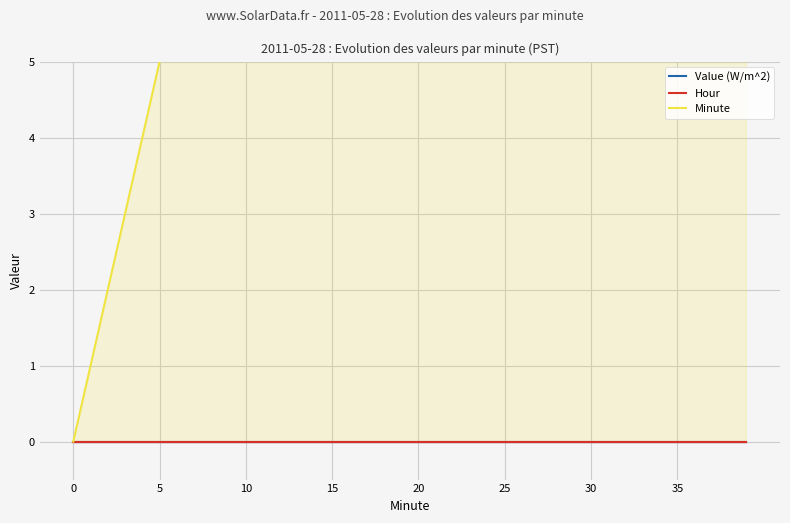

Reading left to right, transcribe all the data shown in this chart.

Value (W/m^2): 0	0	0	0	0	0	0	0	0	0	0	0	0	0	0	0	0	0	0	0	0	0	0	0	0	0	0	0	0	0	0	0	0	0	0	0	0	0	0	0
Hour: 0	0	0	0	0	0	0	0	0	0	0	0	0	0	0	0	0	0	0	0	0	0	0	0	0	0	0	0	0	0	0	0	0	0	0	0	0	0	0	0
Minute: 0	1	2	3	4	5	6	7	8	9	10	11	12	13	14	15	16	17	18	19	20	21	22	23	24	25	26	27	28	29	30	31	32	33	34	35	36	37	38	39